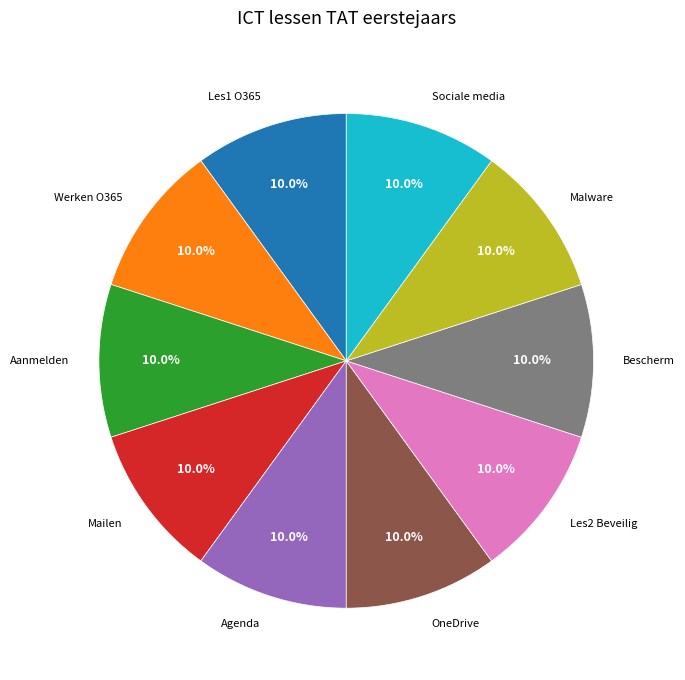

What is the total percentage of OneDrive and Malware?

20.0%